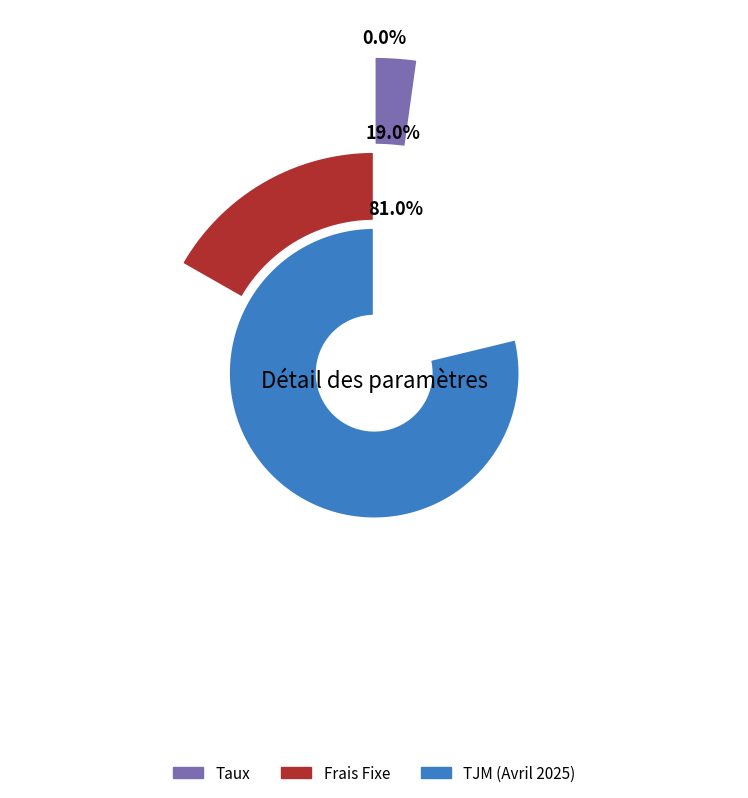

To the nearest percent, what percentage of the pie is TJM (Avril 2025)?

81%